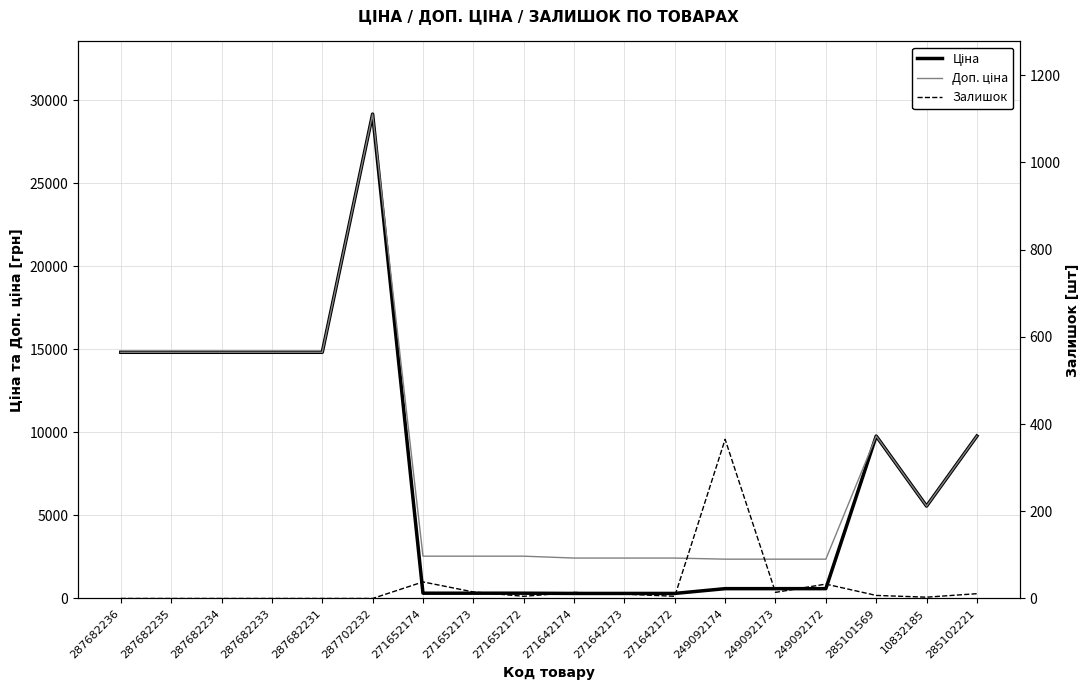

Which series has the largest total across all categories?

Доп. ціна